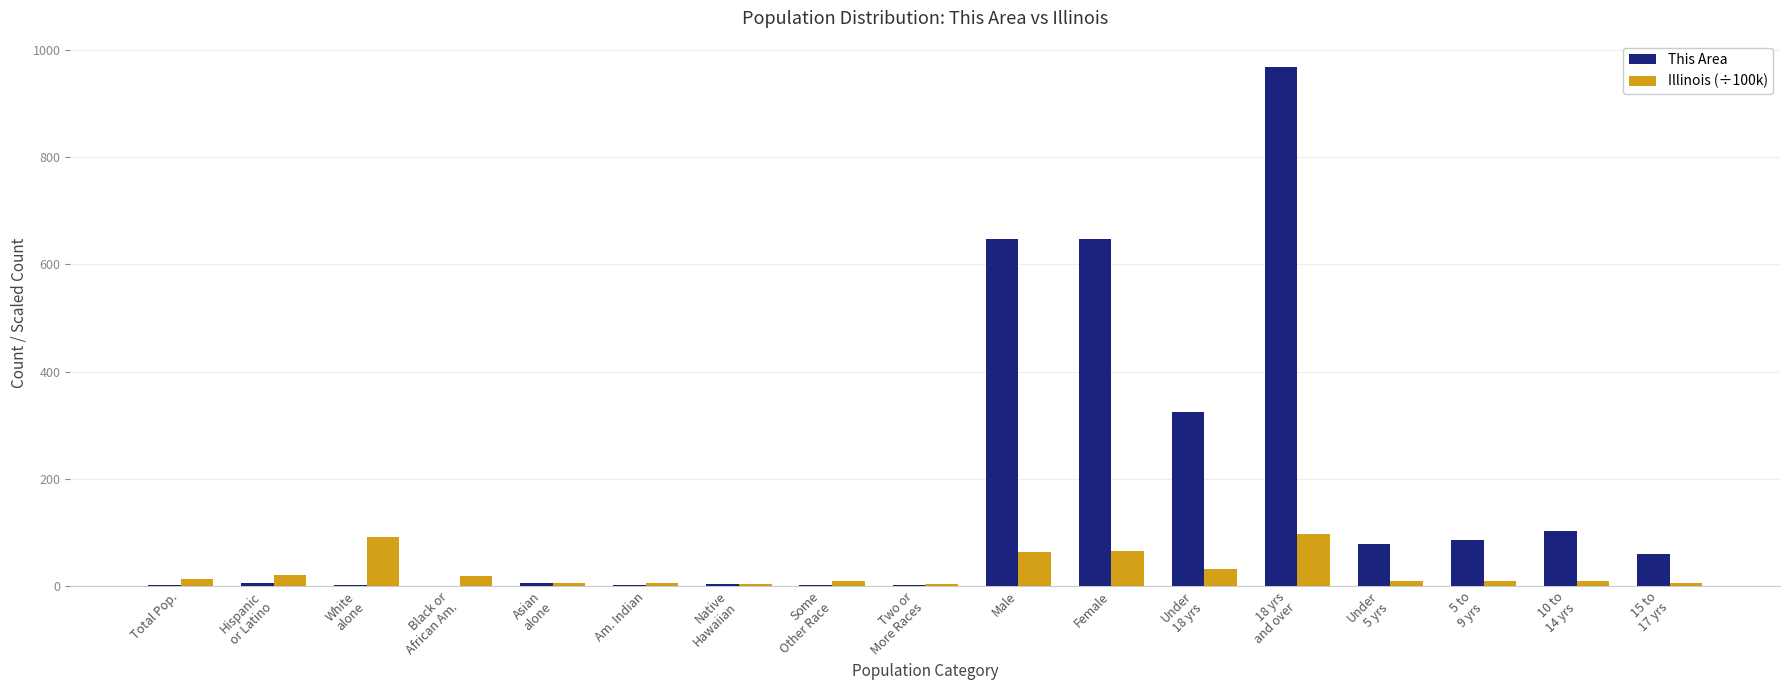

What is the sum of all Illinois (÷100k) values?

457.4